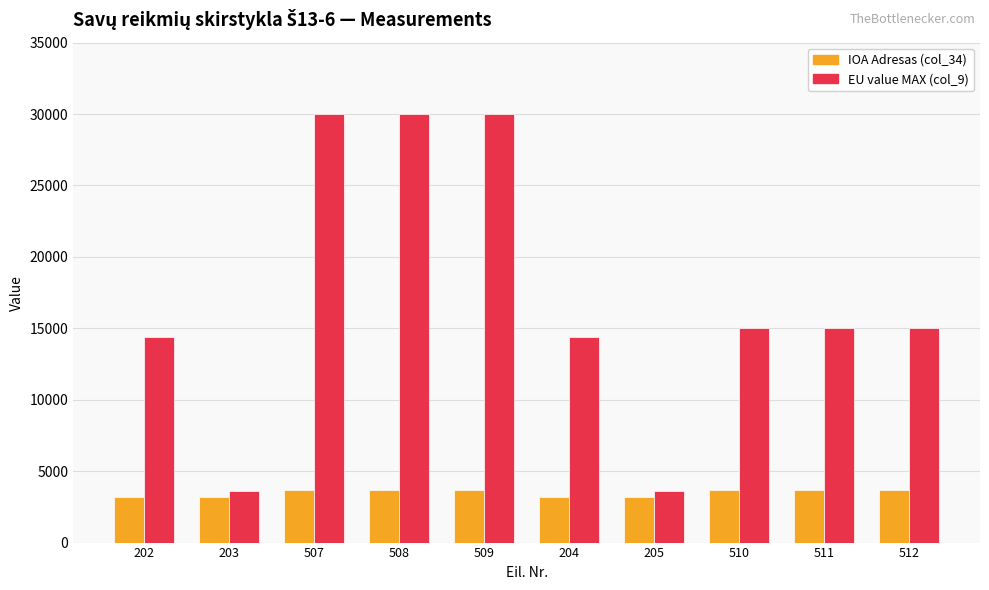

What is the difference between the maximum and second lowest values in the EU value MAX (col_9) series?

26400